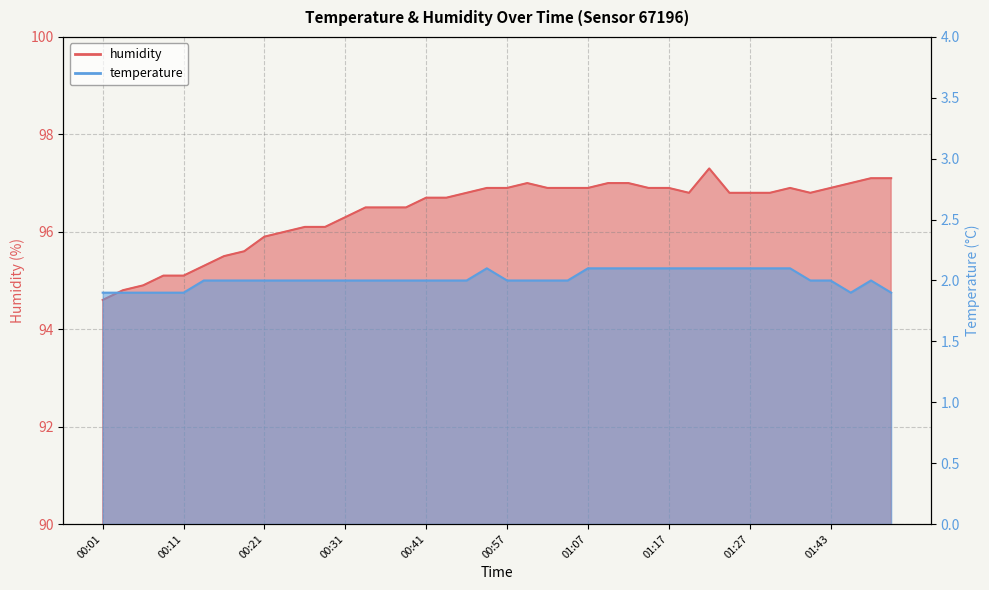

Reading right to left, what are all the values shown in this chart?

temperature: 1.9	2.0	1.9	2.0	2.0	2.1	2.1	2.1	2.1	2.1	2.1	2.1	2.1	2.1	2.1	2.1	2.0	2.0	2.0	2.0	2.1	2.0	2.0	2.0	2.0	2.0	2.0	2.0	2.0	2.0	2.0	2.0	2.0	2.0	2.0	1.9	1.9	1.9	1.9	1.9
humidity: 97.1	97.1	97.0	96.9	96.8	96.9	96.8	96.8	96.8	97.3	96.8	96.9	96.9	97.0	97.0	96.9	96.9	96.9	97.0	96.9	96.9	96.8	96.7	96.7	96.5	96.5	96.5	96.3	96.1	96.1	96.0	95.9	95.6	95.5	95.3	95.1	95.1	94.9	94.8	94.6